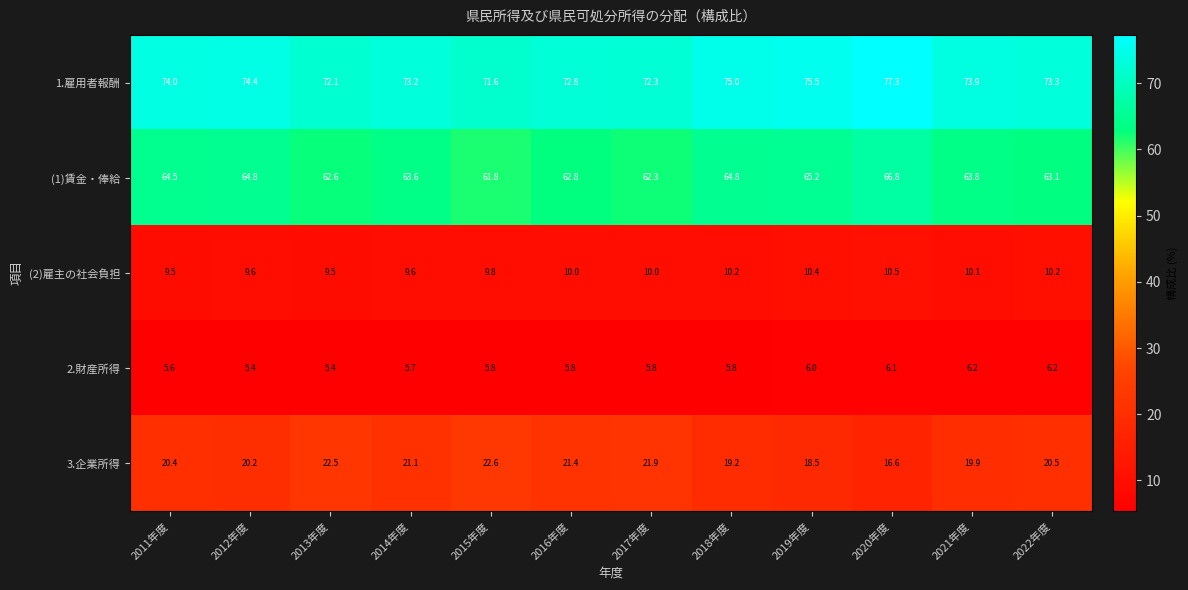

What is the spread (max minus min) of values at 2017年度?

66.5